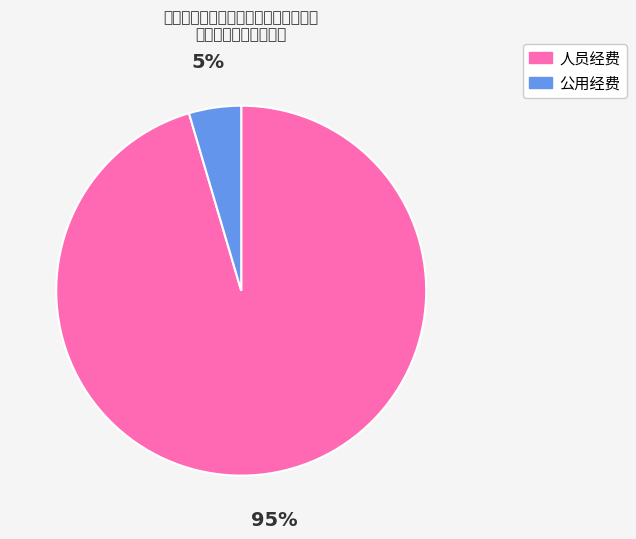

To the nearest percent, what portion does 人员经费 represent?

95%